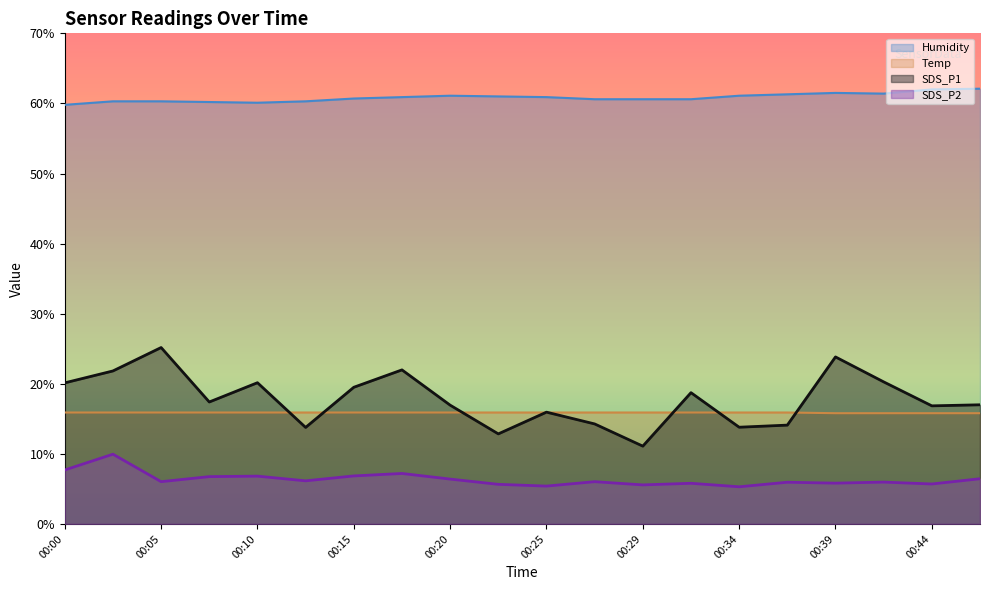

Which series has the largest total across all categories?

Humidity